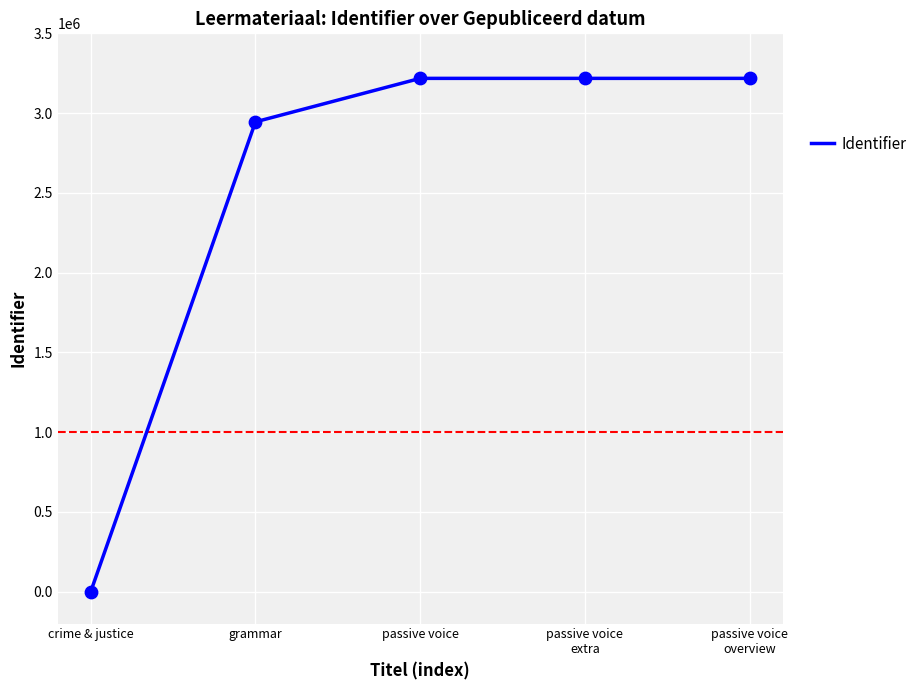

What is the maximum value for Identifier?

3217698.0